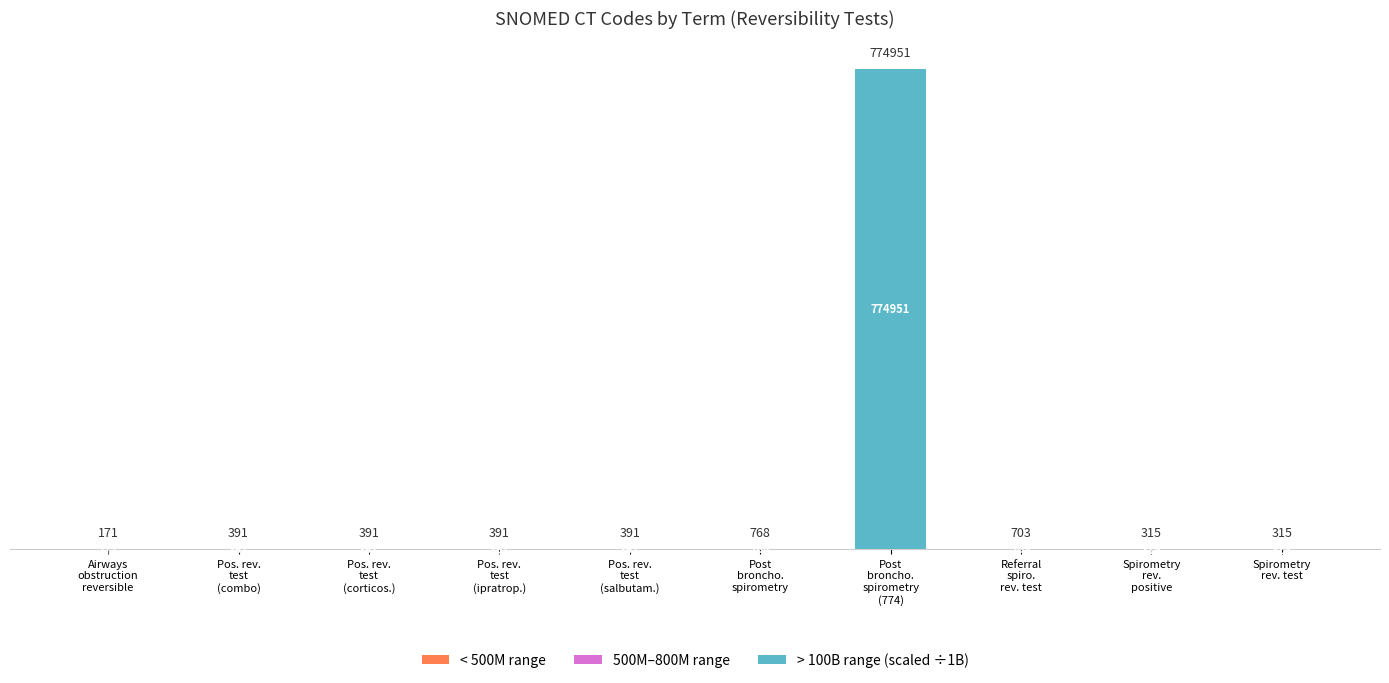

Does the chart contain stacked bars?

Yes